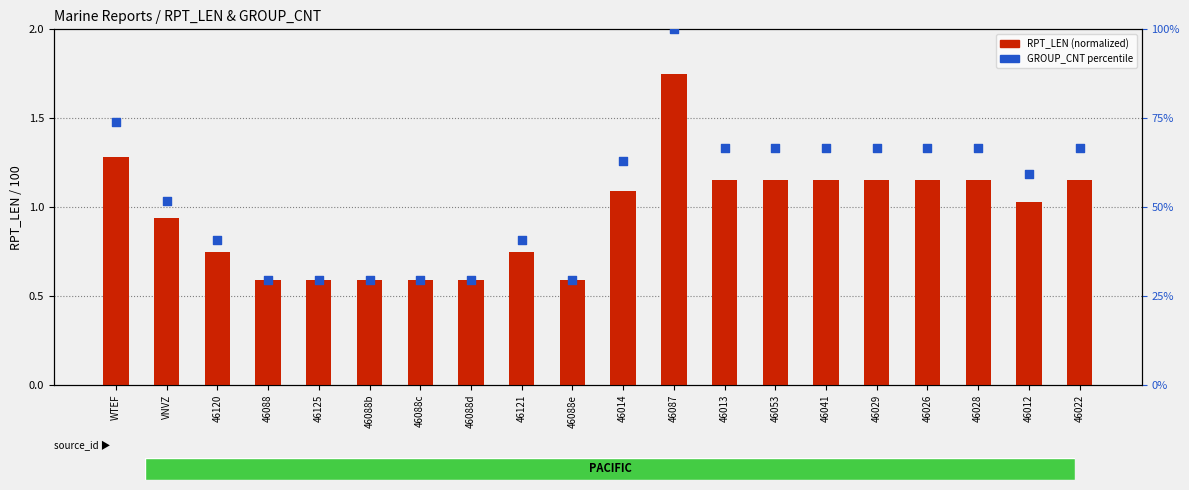

What is the total value across all series at 46029?

67.8